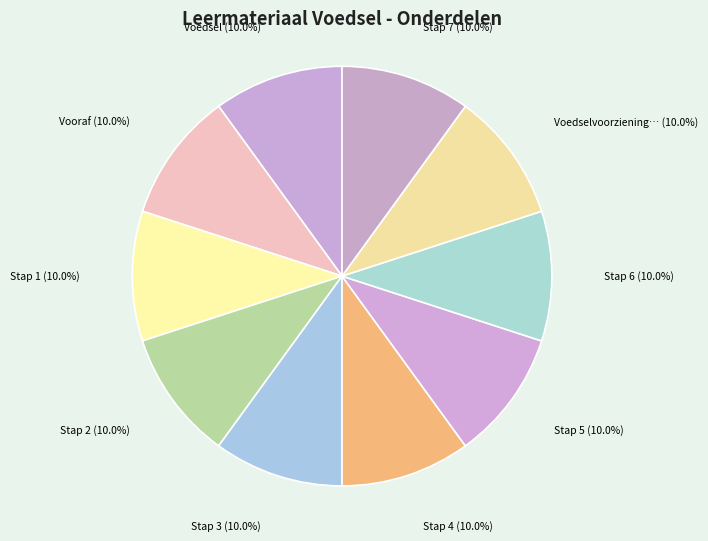

What is the smallest slice in the pie chart?

Voedsel